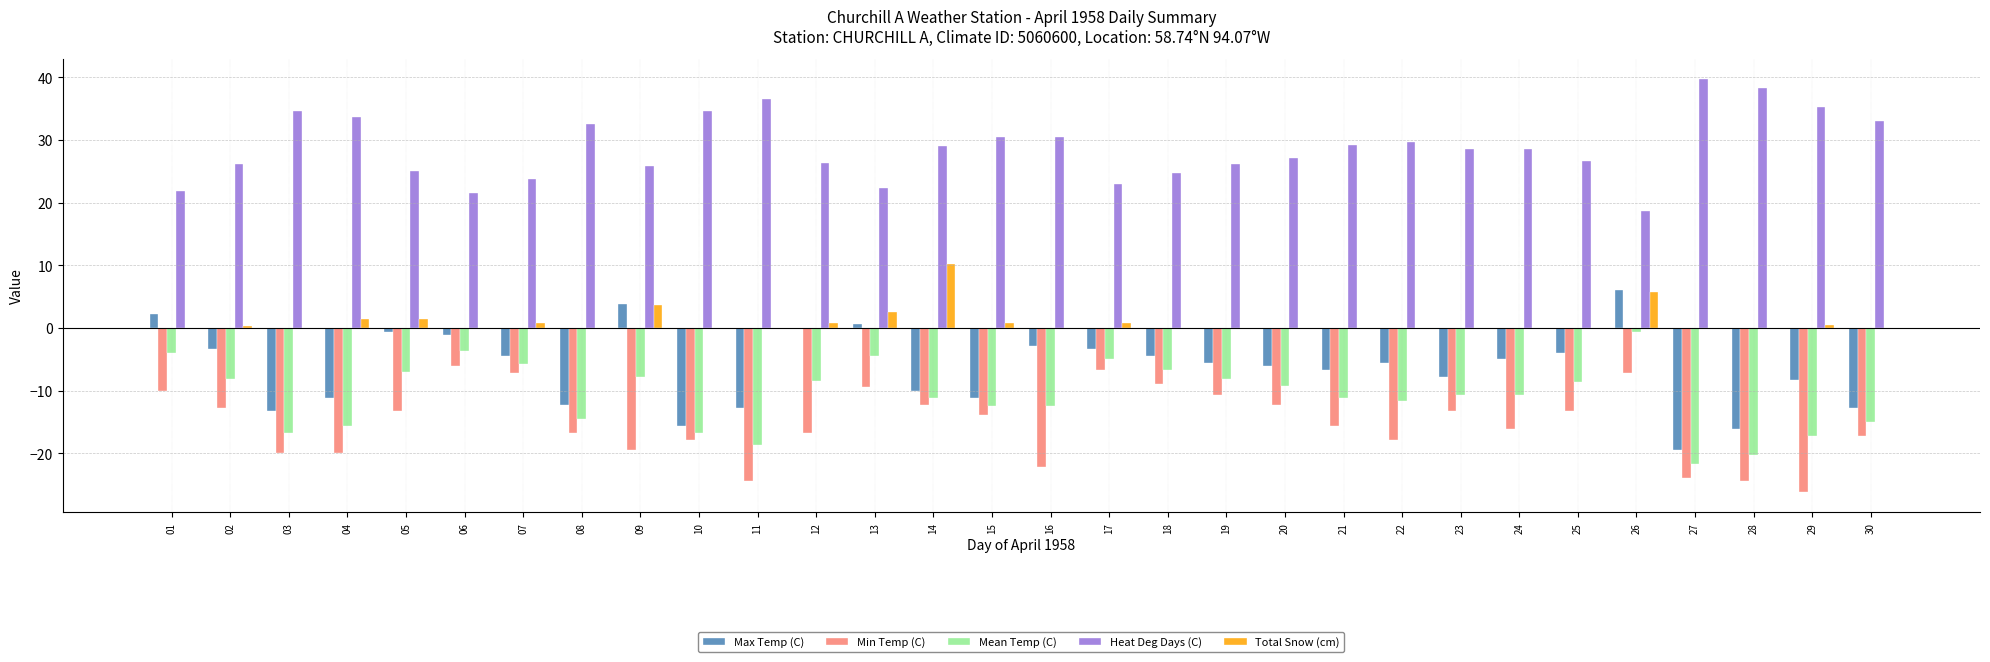

At which label does Mean Temp (C) first exceed -10?

01